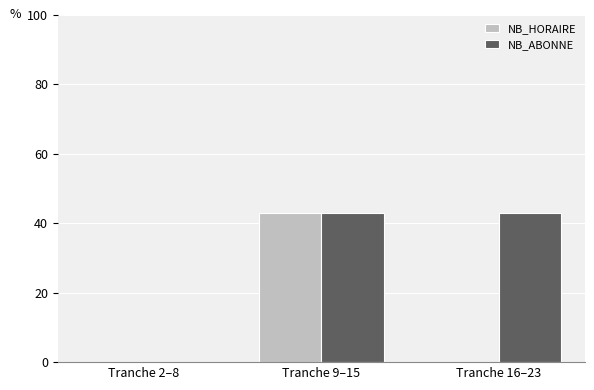

Which series has the largest total across all categories?

NB_ABONNE